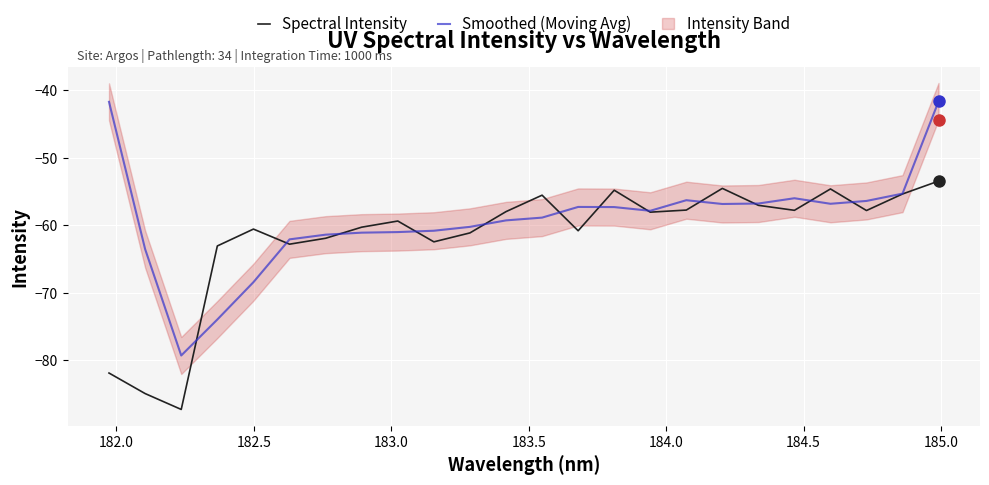

True or false: Smoothed (Moving Avg) has more than 1 interior local peaks.

True